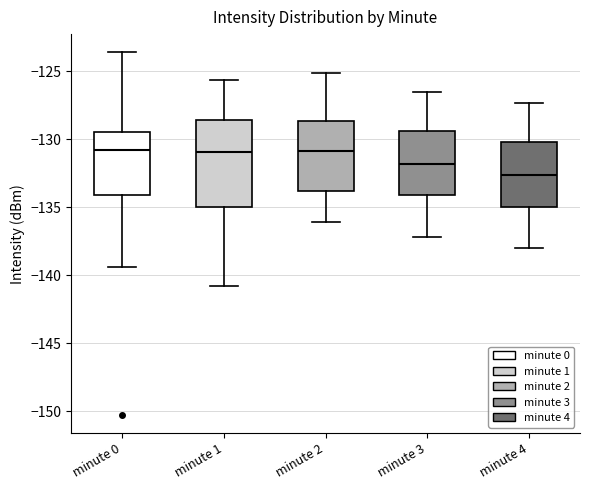

Reading left to right, read every box against the y-axis: the position of its median line, the range the box covers, and the ends of its whiskers. The values are not printed on the chart, so give them approximately, as read against the axis.

minute 0: median -131.0, box -134.0 to -129.5, whiskers -139.5 to -123.5
minute 1: median -131.0, box -135.0 to -128.5, whiskers -141.0 to -125.5
minute 2: median -131.0, box -134.0 to -128.5, whiskers -136.0 to -125.0
minute 3: median -132.0, box -134.0 to -129.5, whiskers -137.0 to -126.5
minute 4: median -132.5, box -135.0 to -130.0, whiskers -138.0 to -127.5